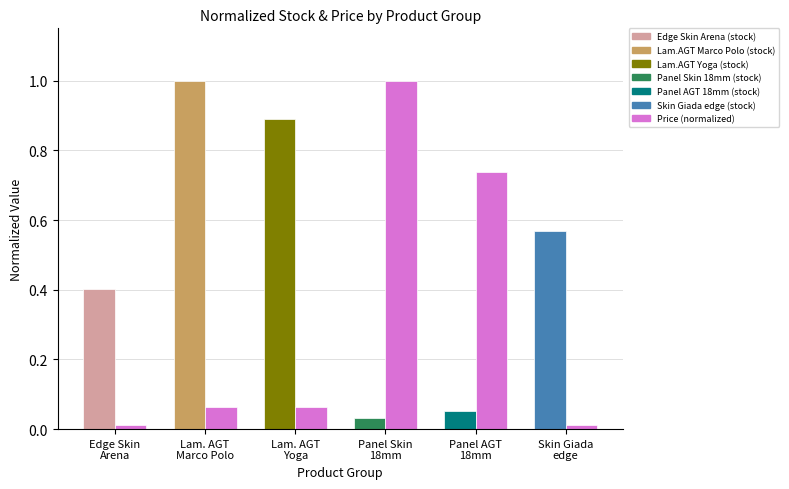

What is the label of the 6th bar from the left?

Skin Giada
edge